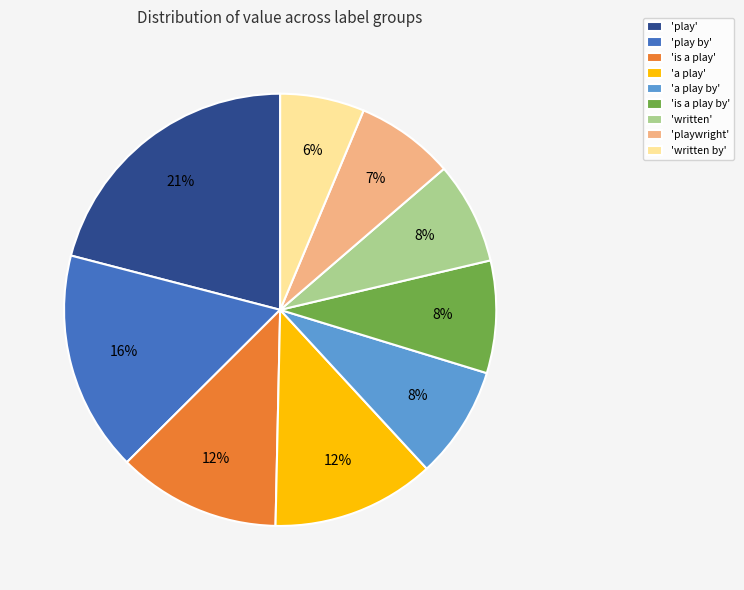

Which has a higher value, 'is a play by' or 'play'?

'play'